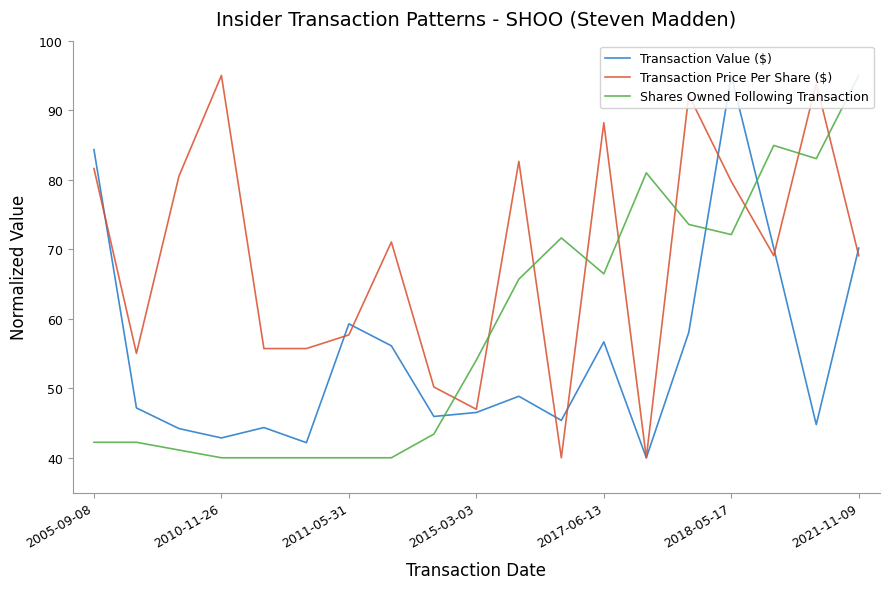

How many times do Transaction Value ($) and Shares Owned Following Transaction cross each other?

3